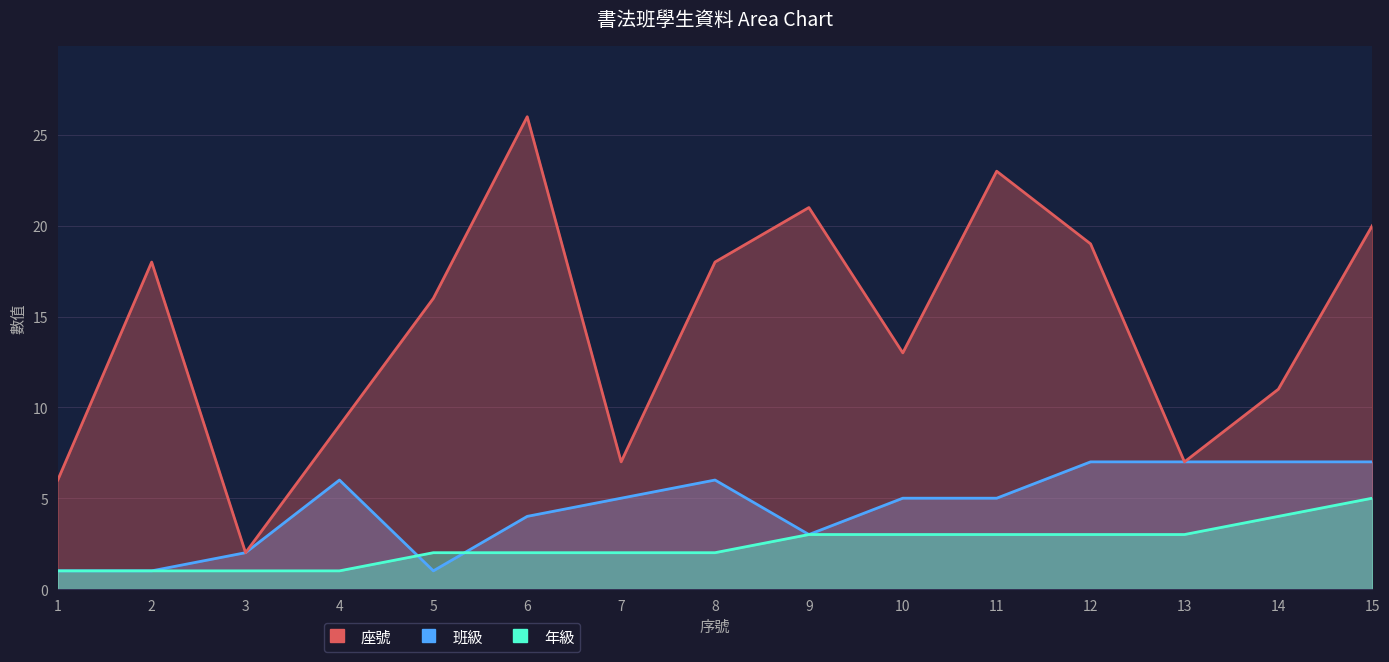

The value of 班級 at 6 is 4. True or false?

True